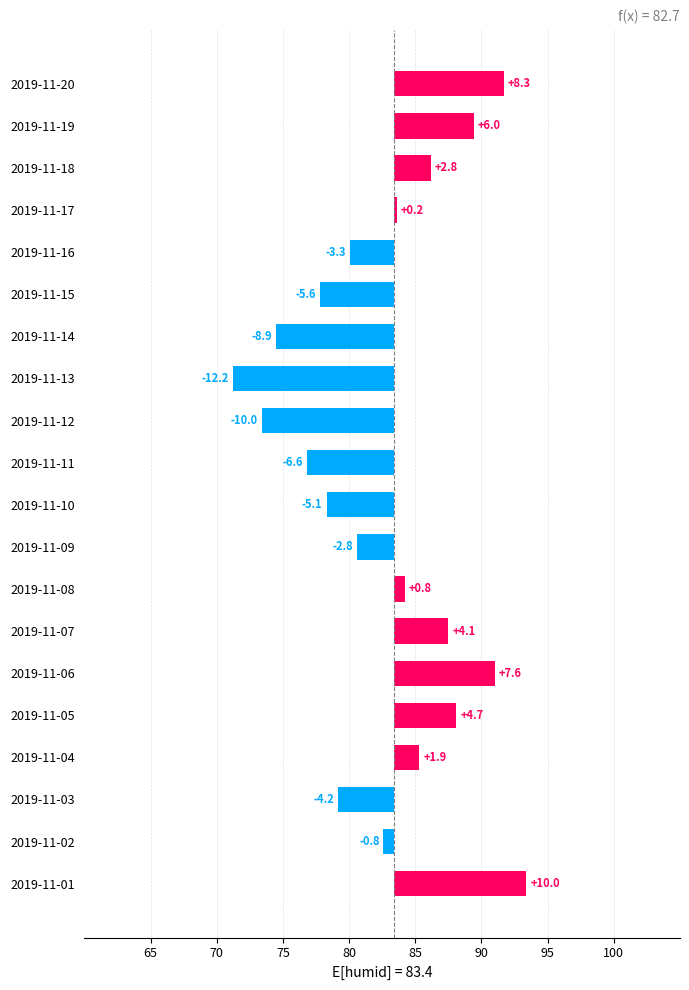

How many values exceed 0?

10